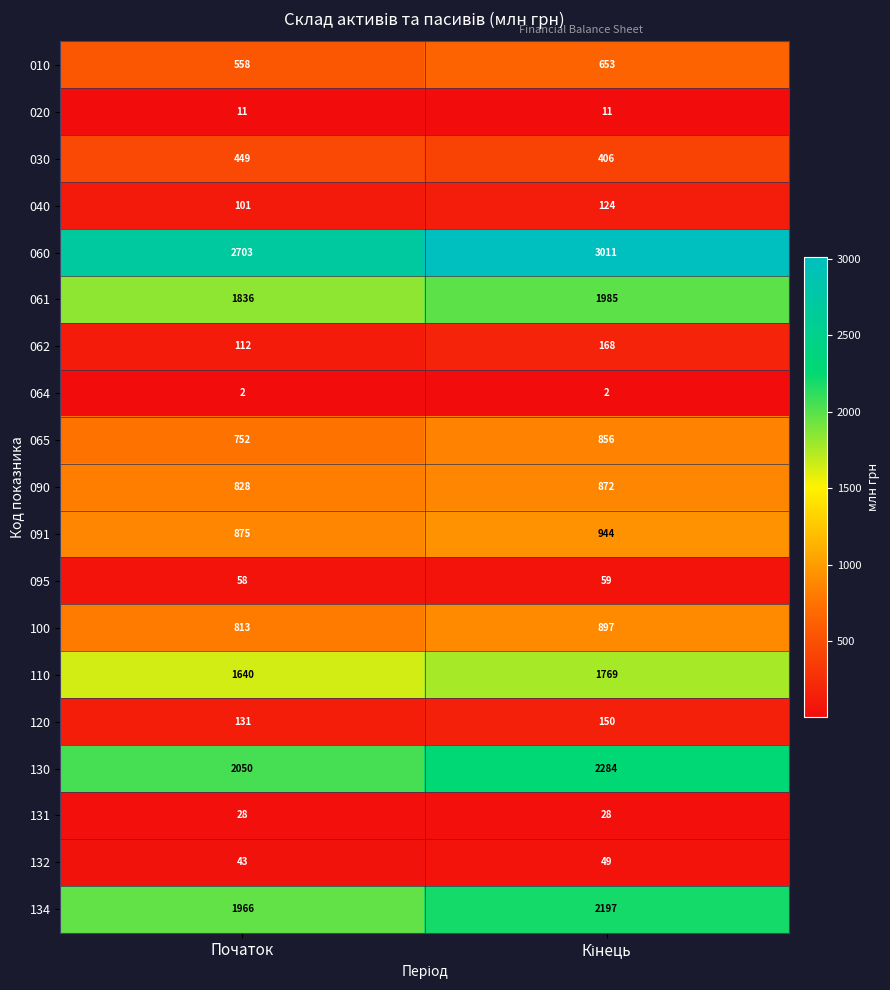

At Початок, list the series in order from smallest to largest.

064, 020, 131, 132, 095, 040, 062, 120, 030, 010, 065, 100, 090, 091, 110, 061, 134, 130, 060